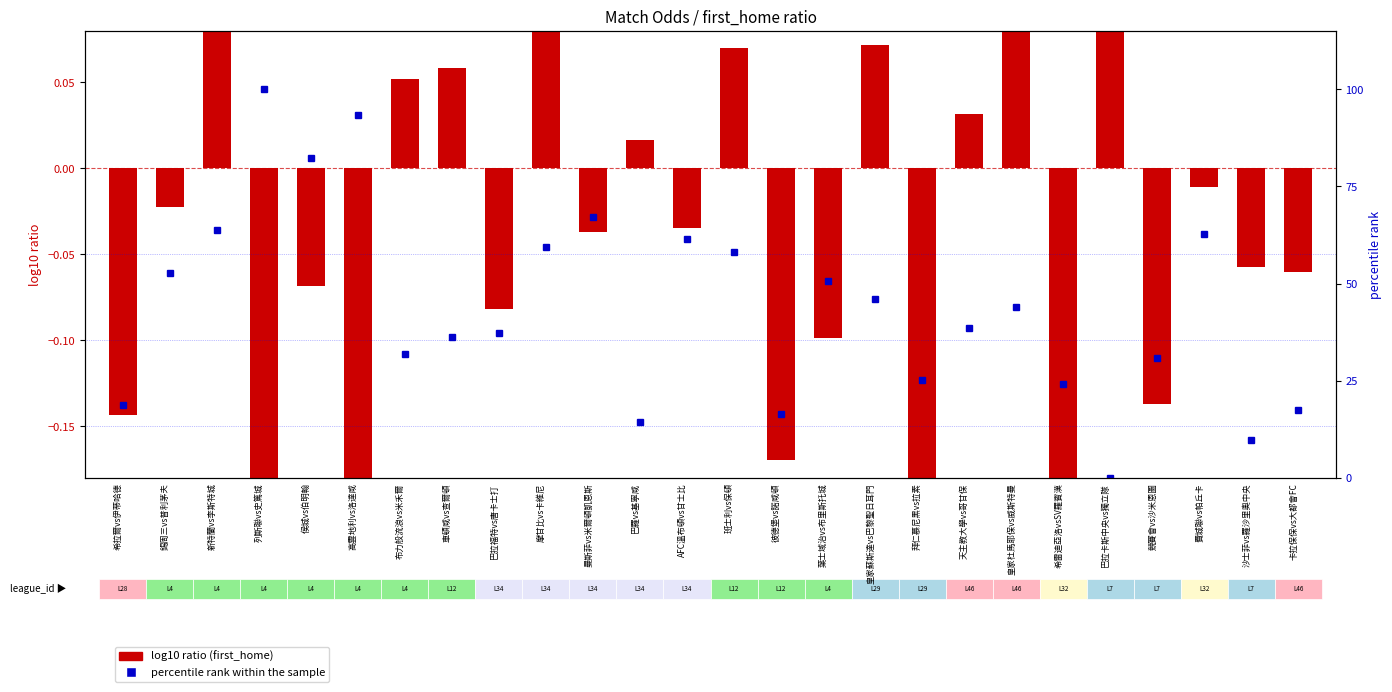

Rank the series at 競賽會vs沙米恩圖 from lowest to highest value.

log10 ratio (first_home), percentile rank within the sample